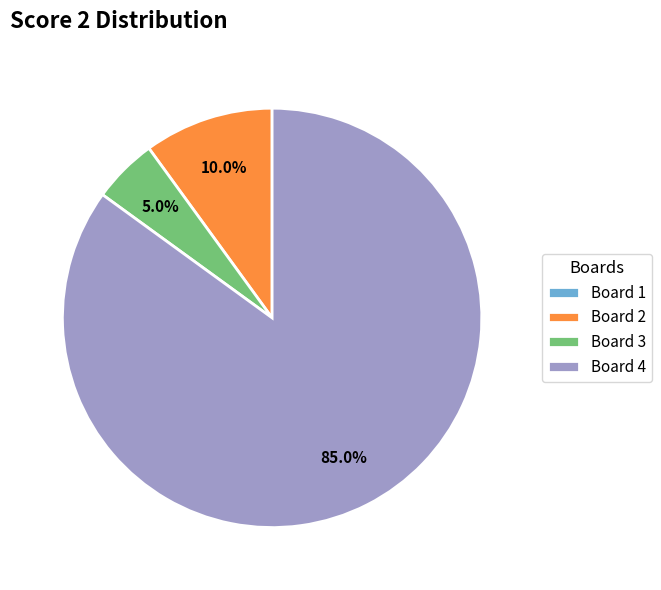

What percentage do Board 3 and Board 2 together represent?

15.0%